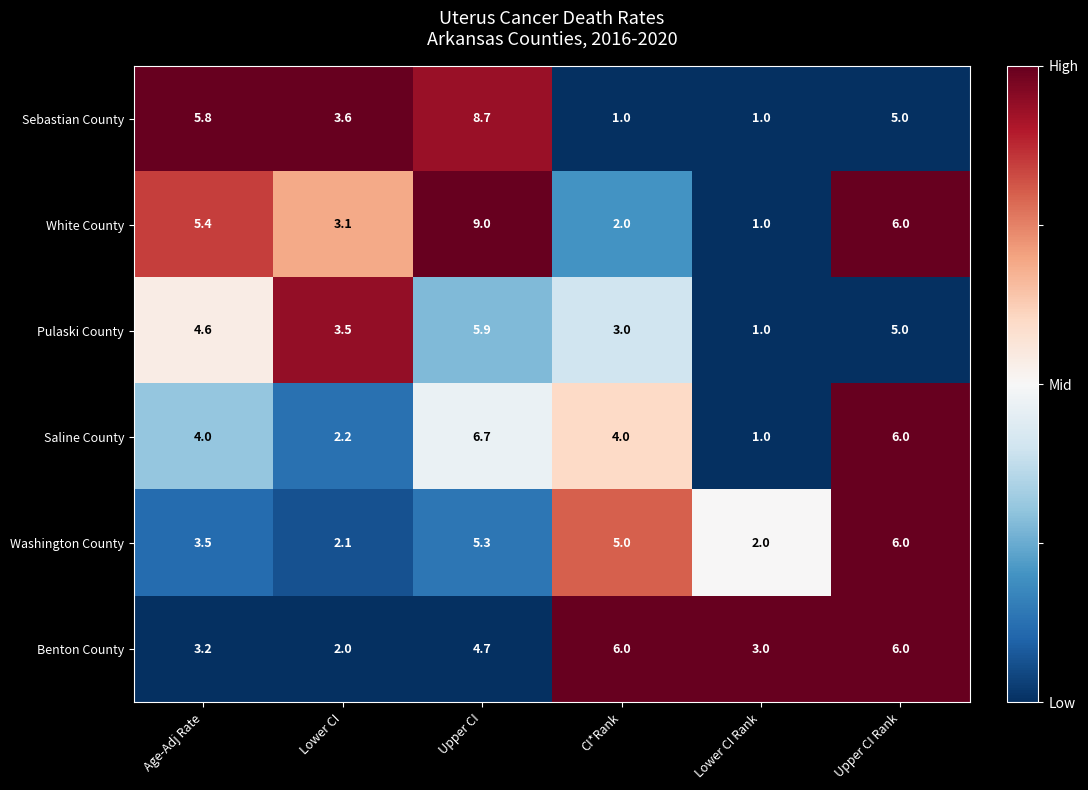

At which label does White County first exceed 5?

Age-Adj Rate